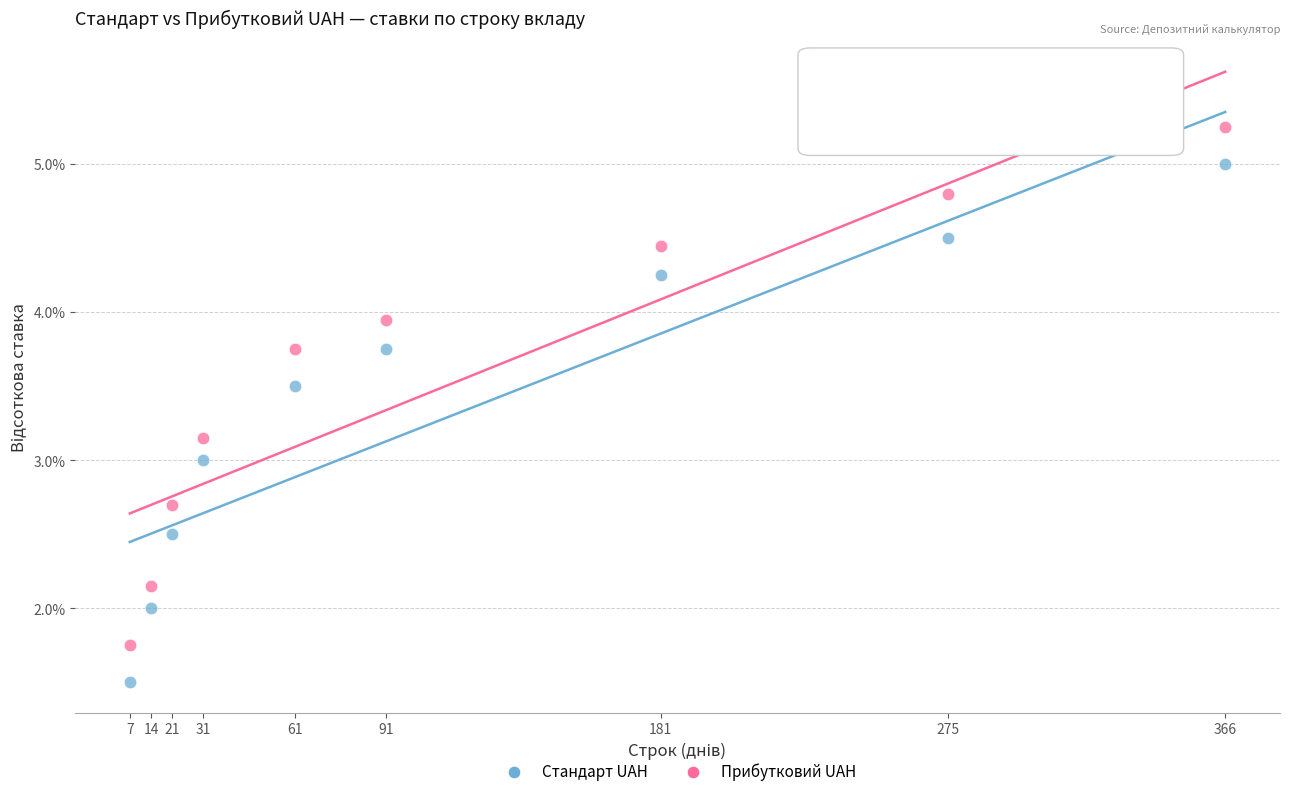

What are all the series names shown in the legend?

Стандарт UAH, Прибутковий UAH